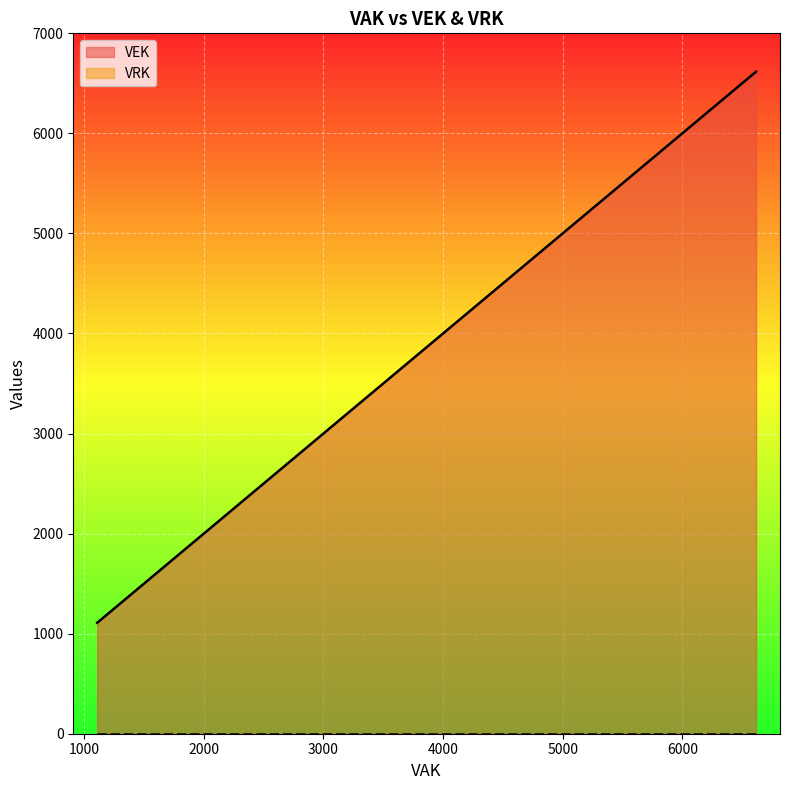

Which series has the largest range (max minus min)?

VEK